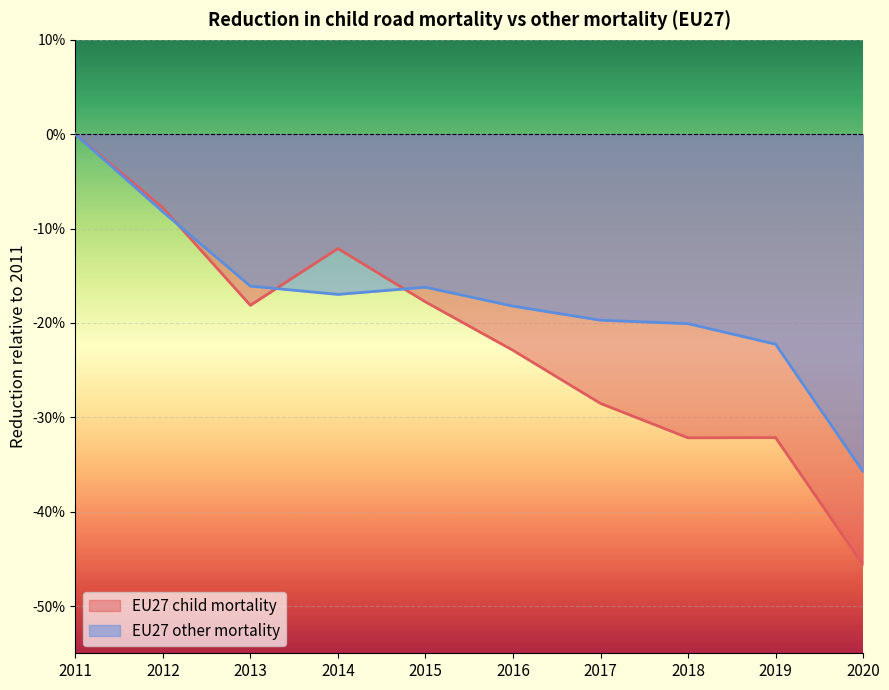

Reading left to right, list all the values displayed in this chart.

EU27 child mortality: 0.0	-0.1	-0.2	-0.1	-0.2	-0.2	-0.3	-0.3	-0.3	-0.5
EU27 other mortality: 0.0	-0.1	-0.2	-0.2	-0.2	-0.2	-0.2	-0.2	-0.2	-0.4